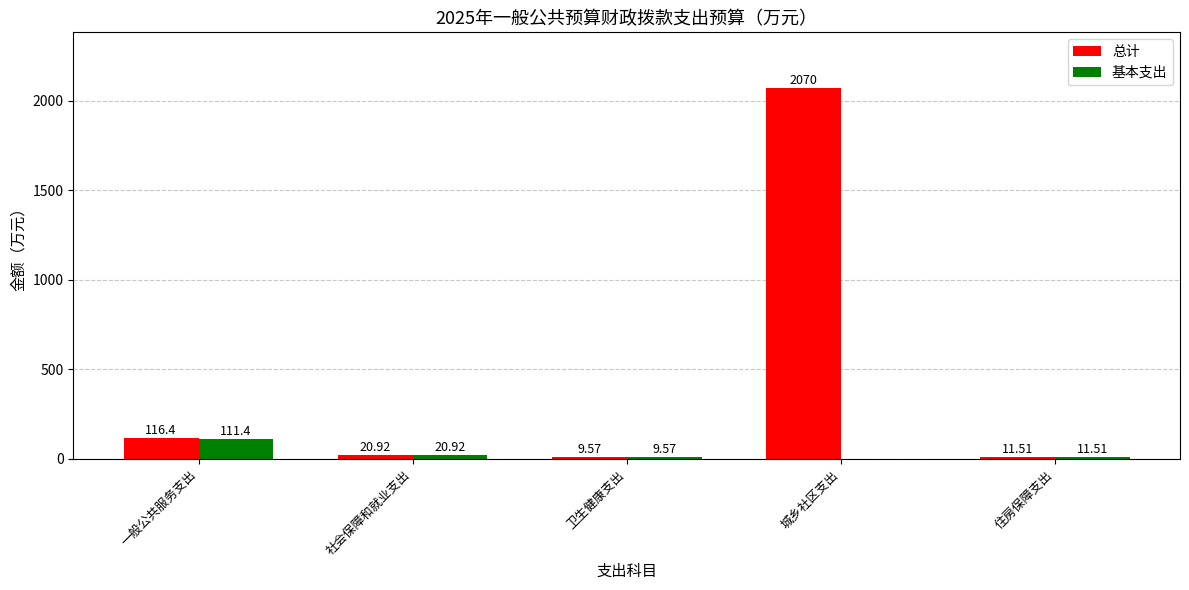

Where is 总计 nearest to the value 1039?

一般公共服务支出